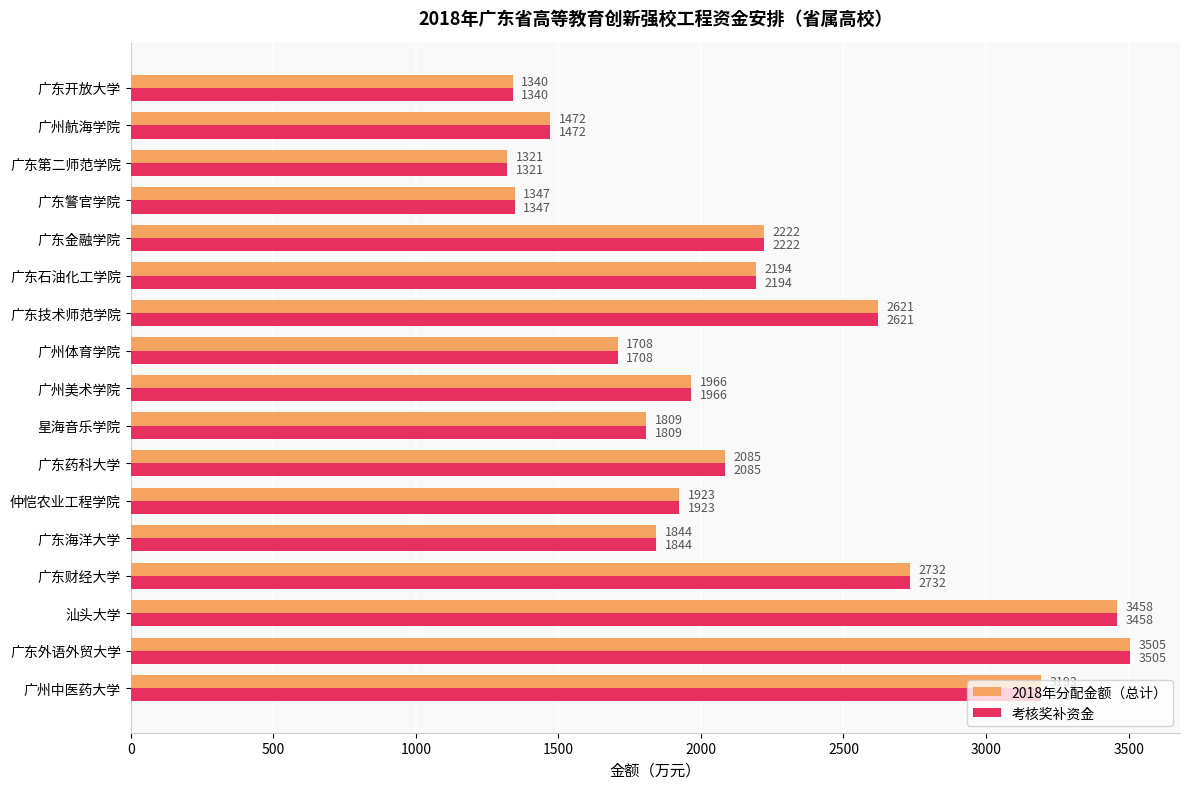

The value of 考核奖补资金 at 汕头大学 is 3458. True or false?

True